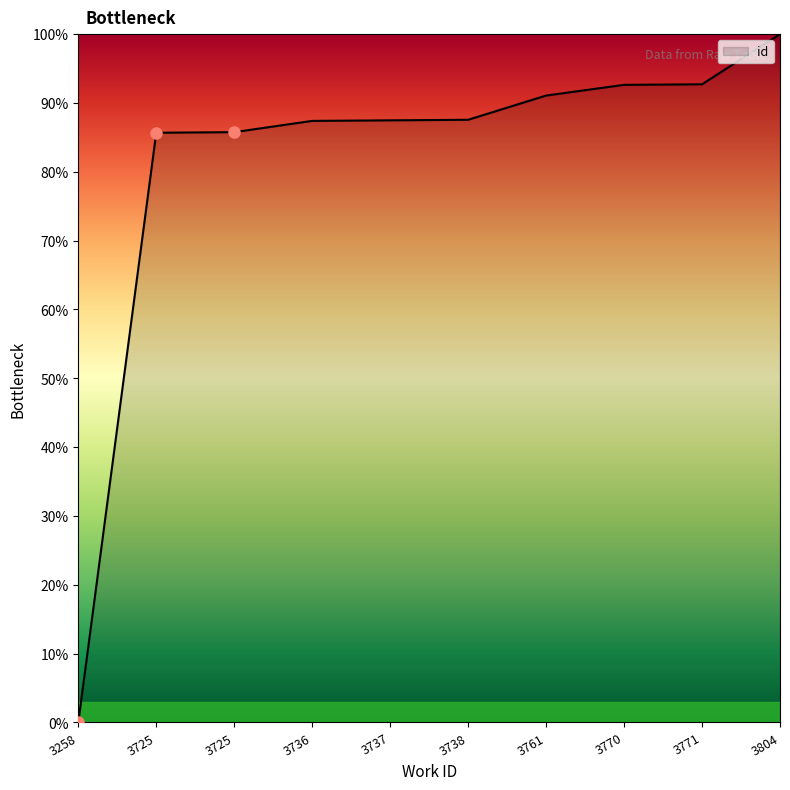

Rank the categories by value from lowest to highest.

3258, 3725, 3725, 3736, 3737, 3738, 3761, 3770, 3771, 3804